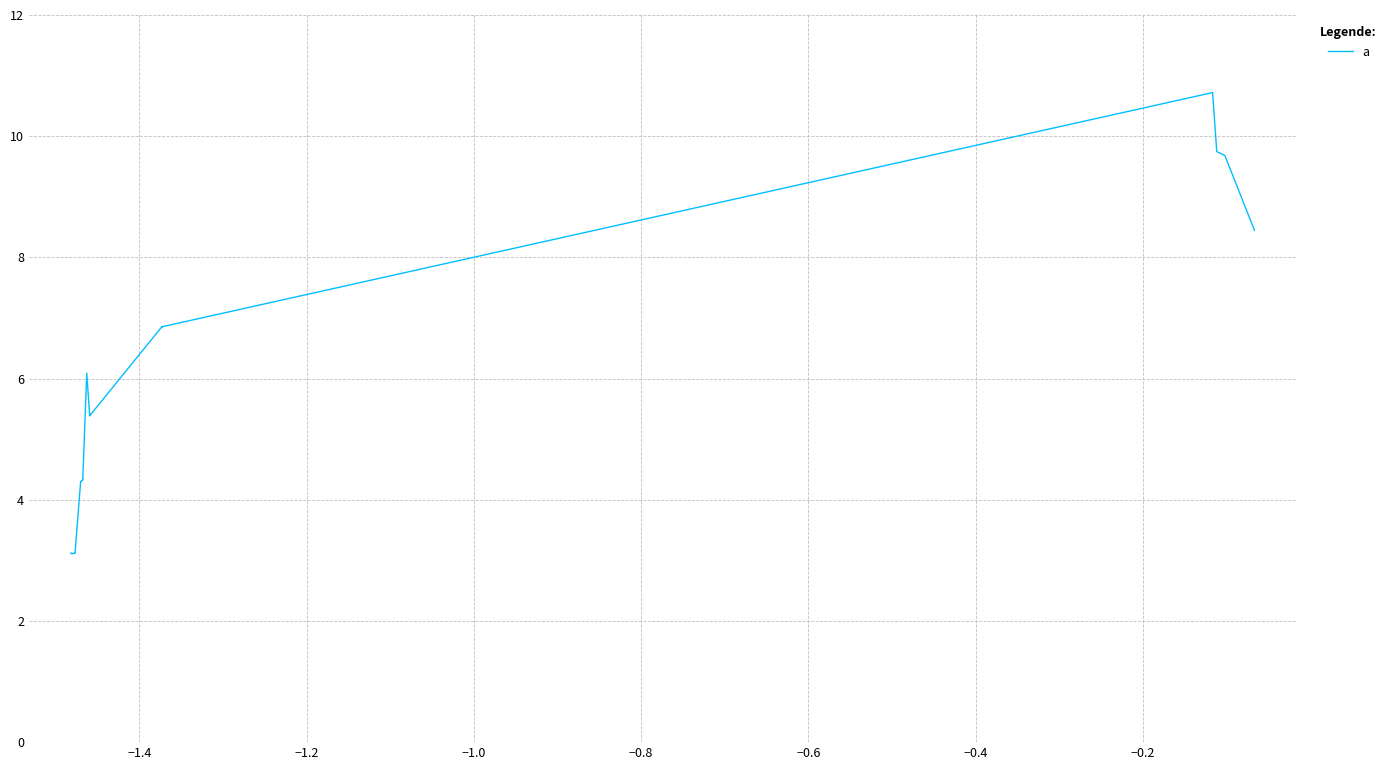

Does the chart display data point markers on the line(s)?

No